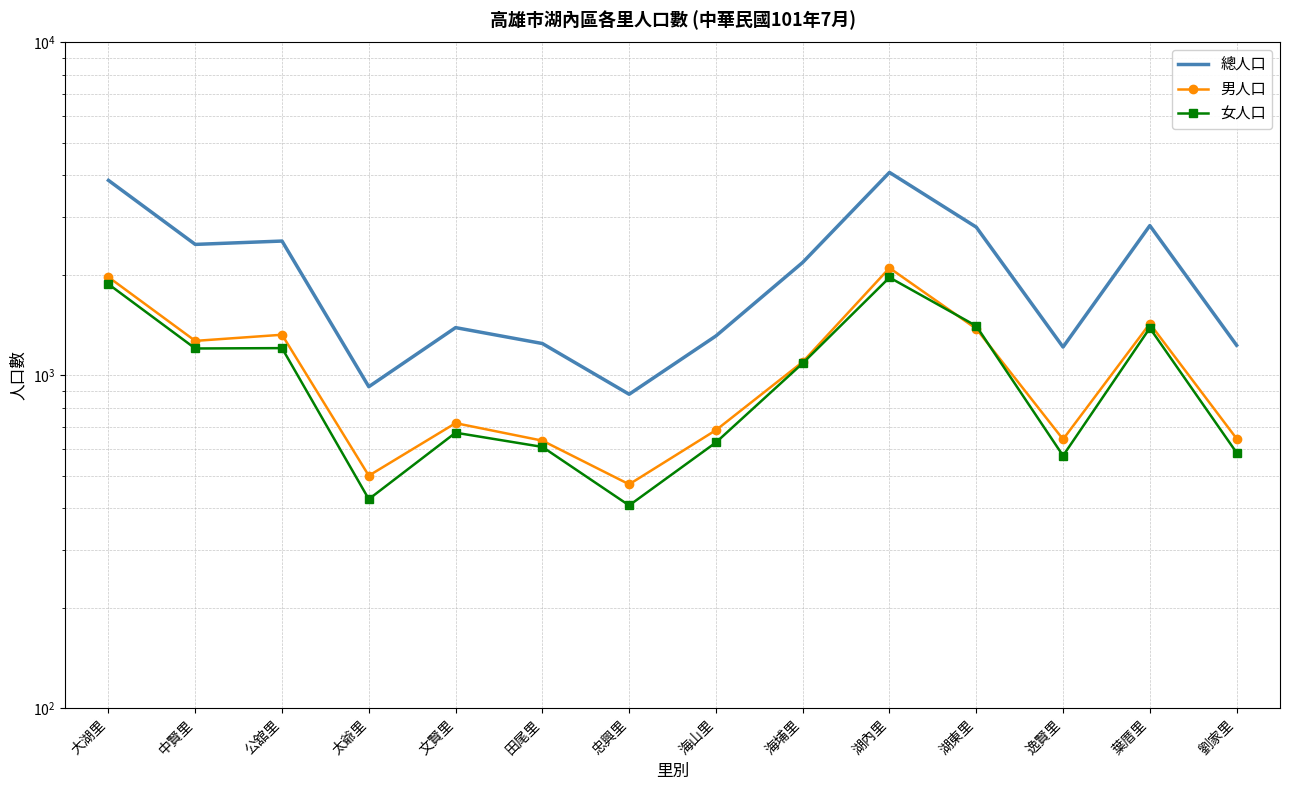

True or false: 女人口 and 總人口 intersect in this chart.

False